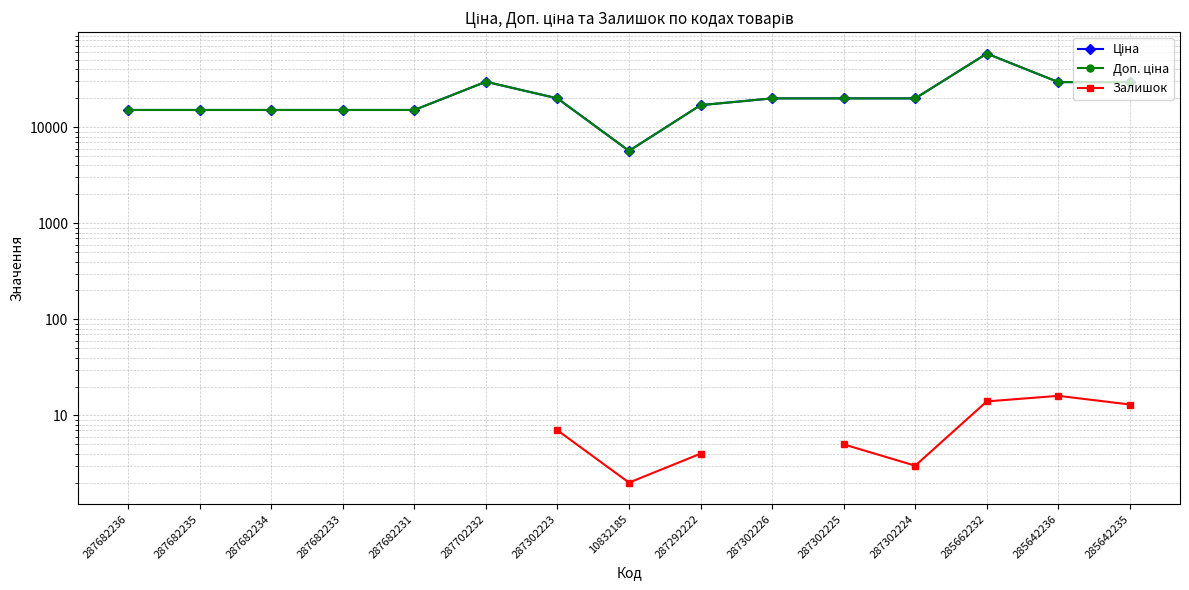

What is the highest value of the Ціна series?

58426.5